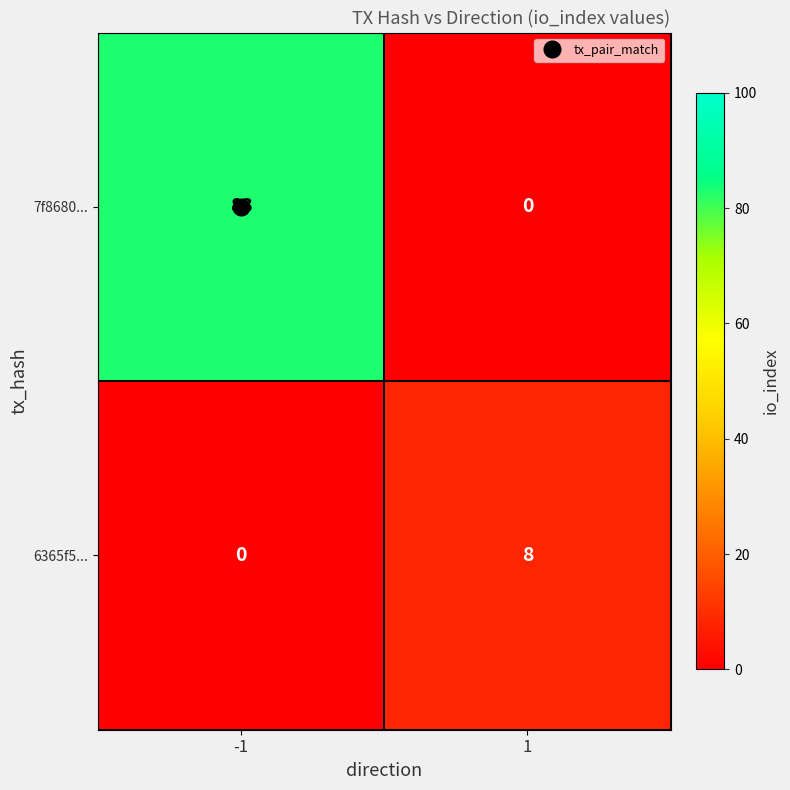

What is the average value of the 6365f5... series?

4